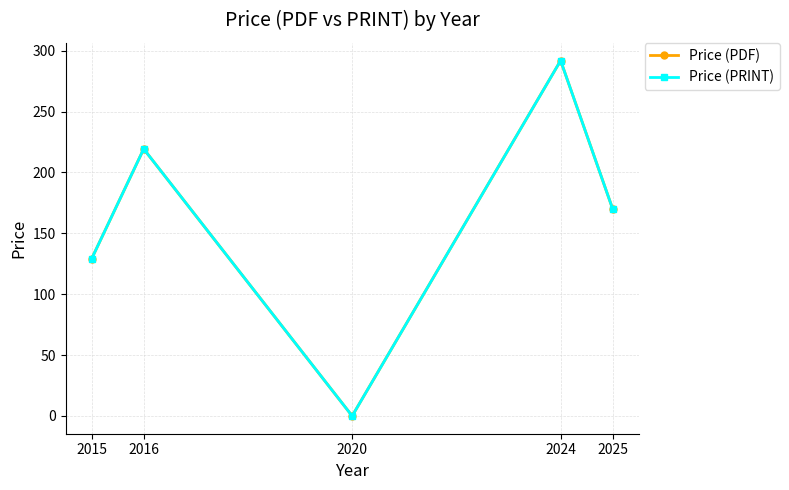

Is this an area chart (filled region under the line)?

No